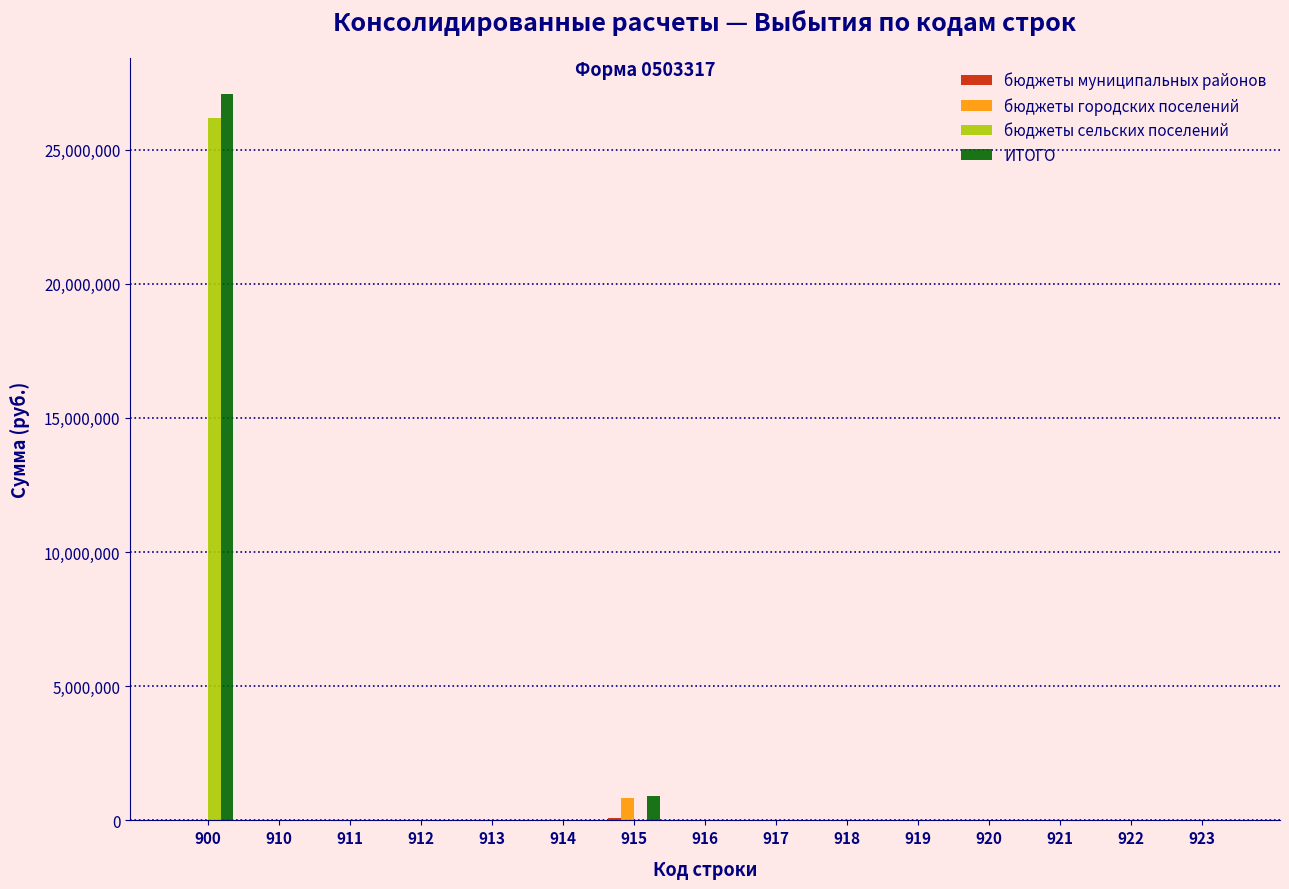

The value of ИТОГО at 918 is -8864994. True or false?

False